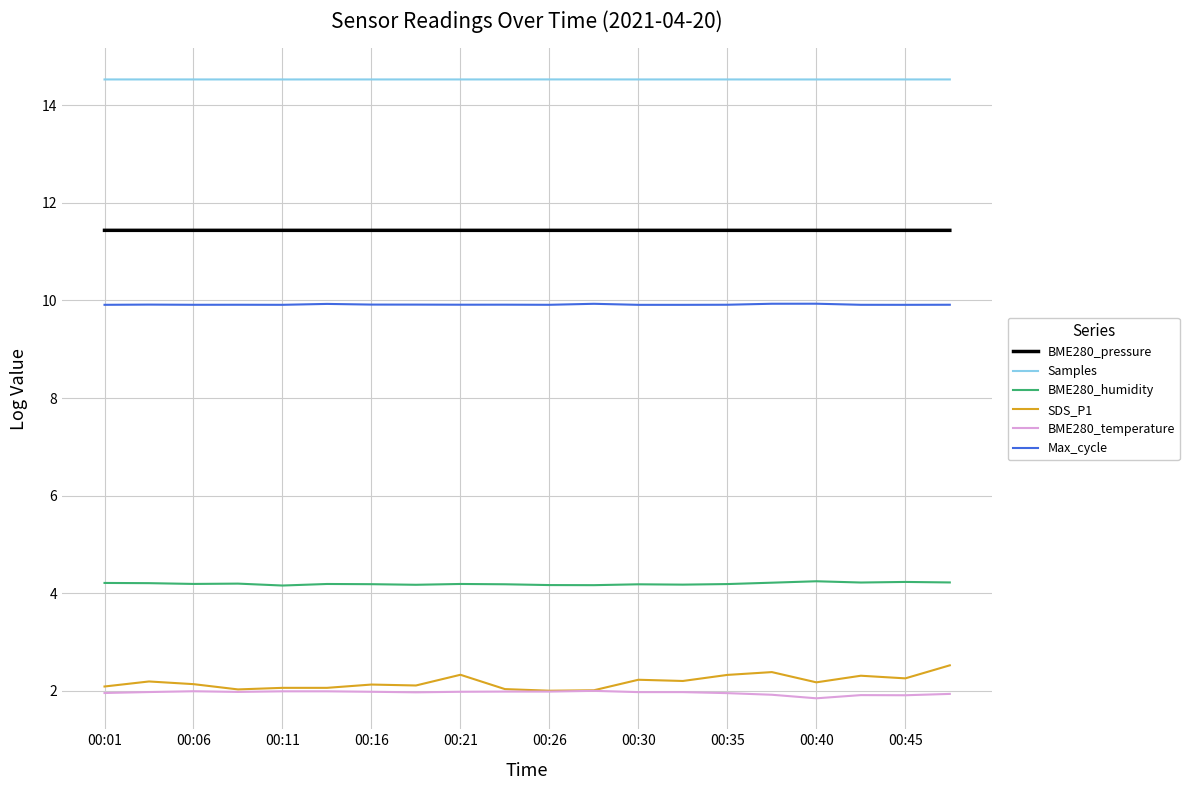

Which series has the largest range (max minus min)?

SDS_P1